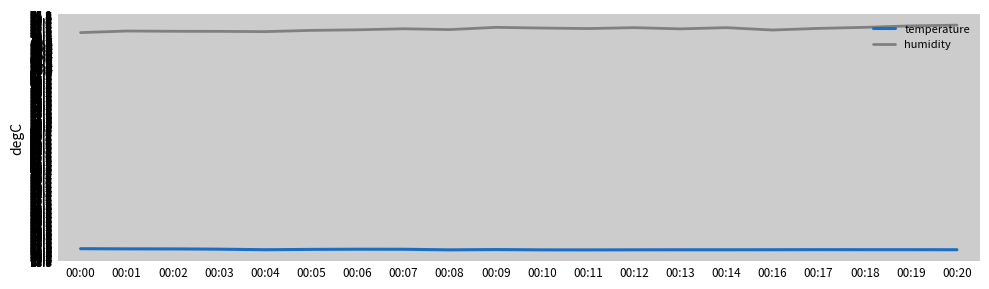

True or false: temperature has more than 0 points higher than both neighbors.

True